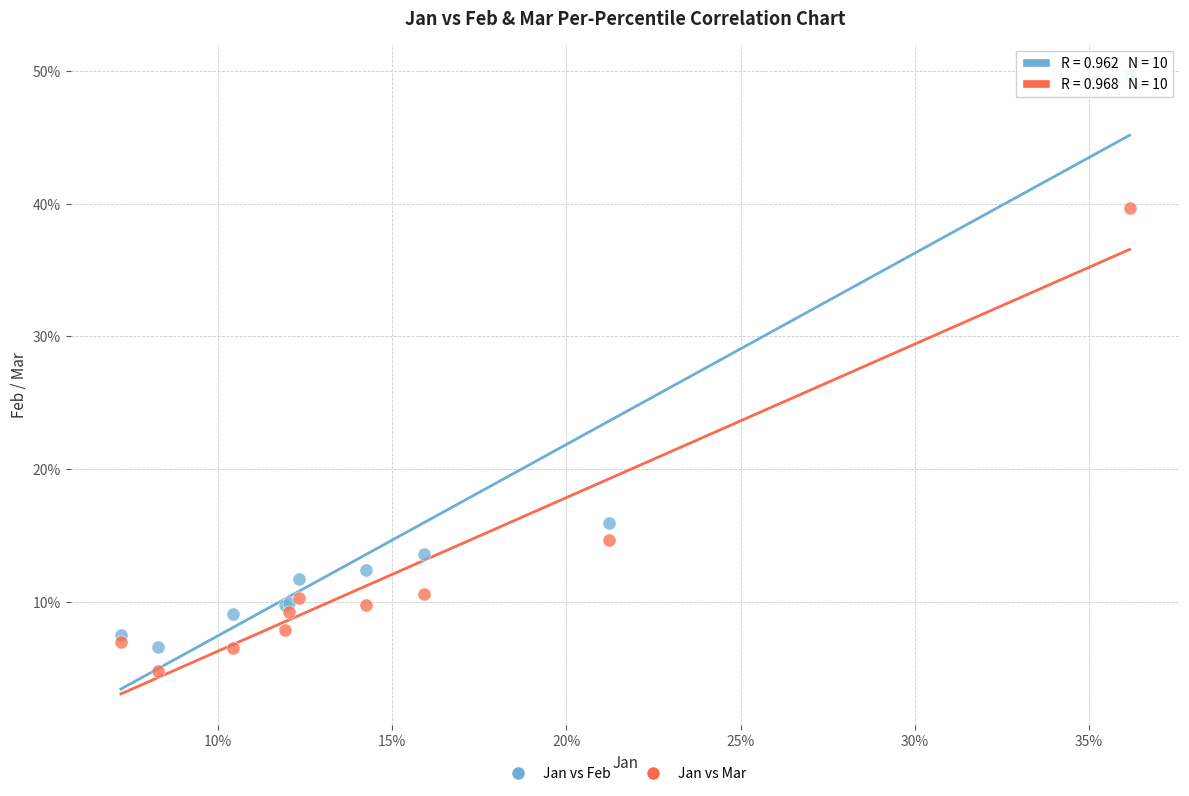

Which series reaches the maximum Y coordinate?

Jan vs Feb